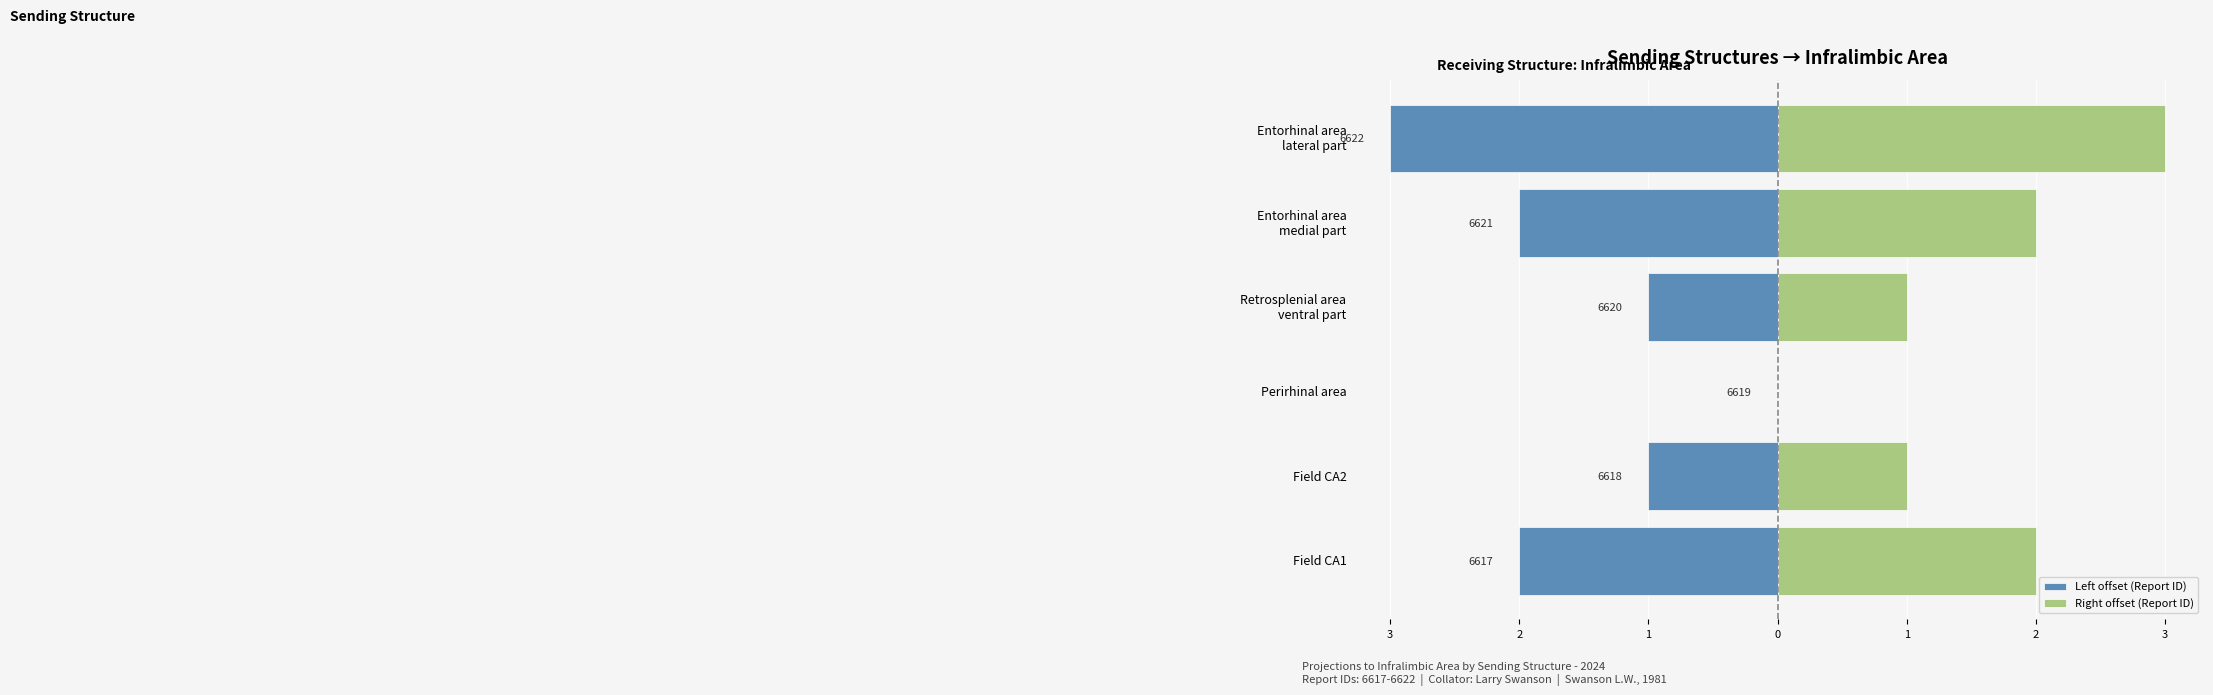

List the series in order of their overall mean, highest first.

Right offset (Report ID), Left offset (Report ID)